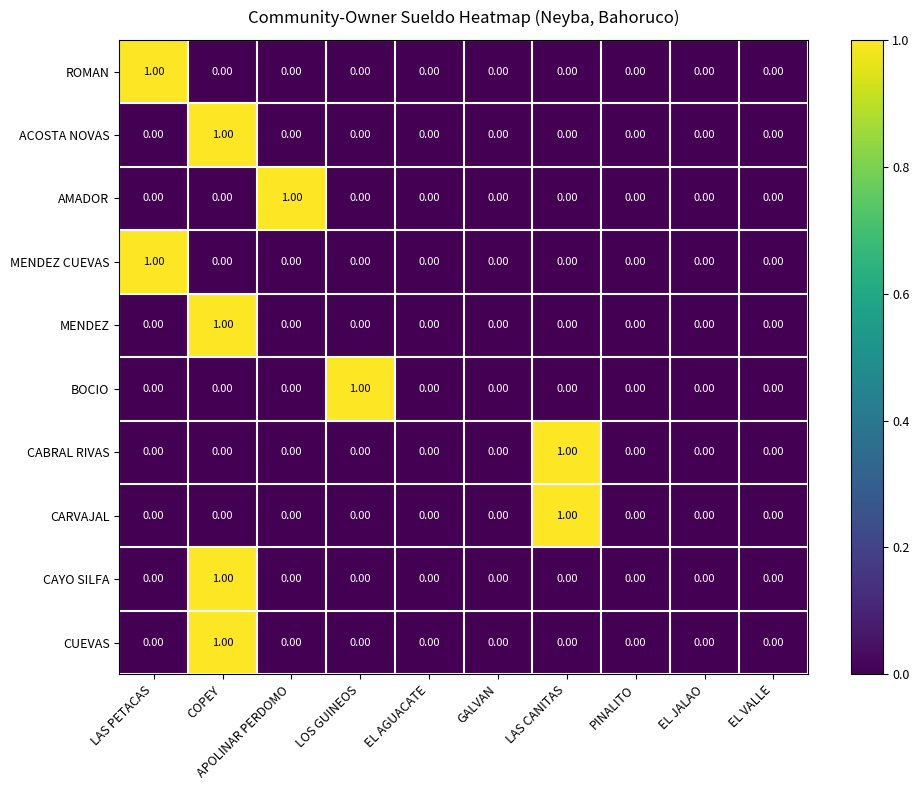

How many data points in ACOSTA NOVAS are above 0?

1